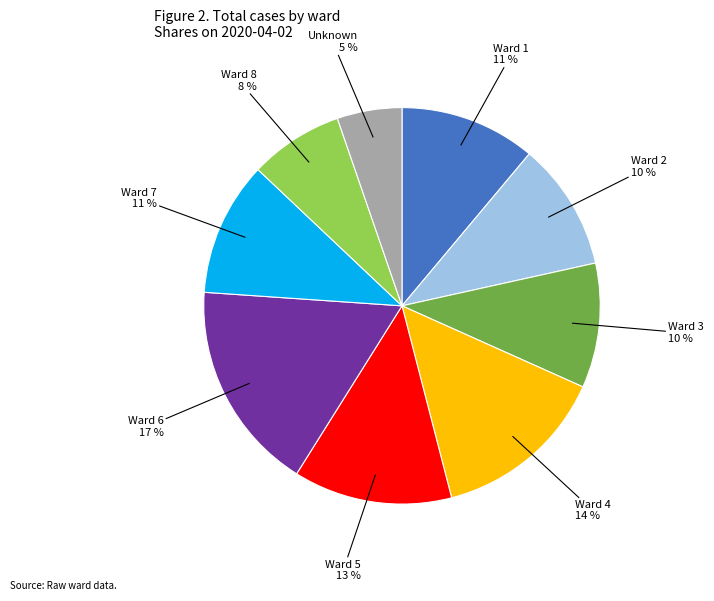

Is there a majority slice in this chart?

No